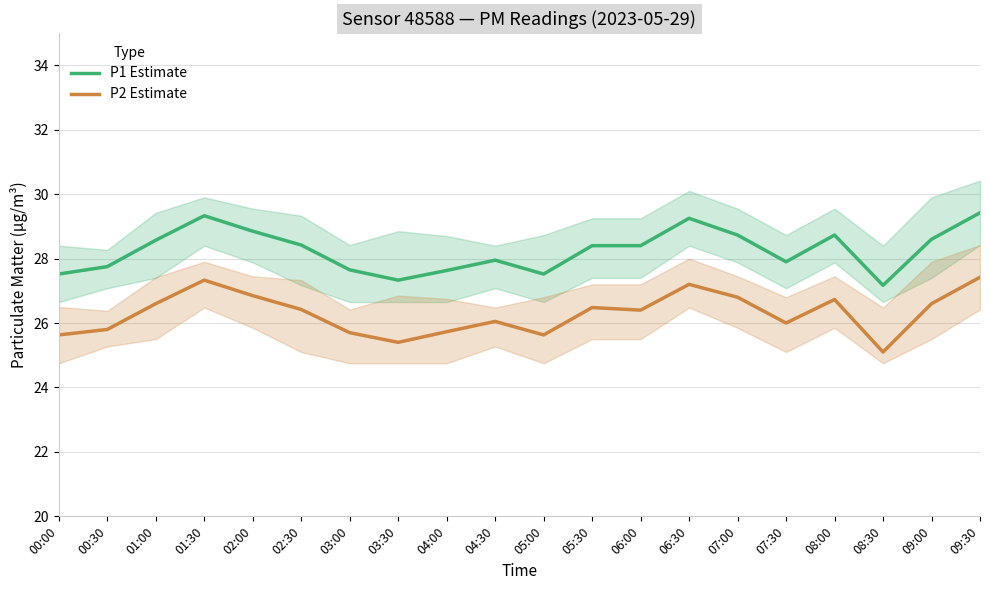

At which label does P2 Estimate first exceed 26?

01:00